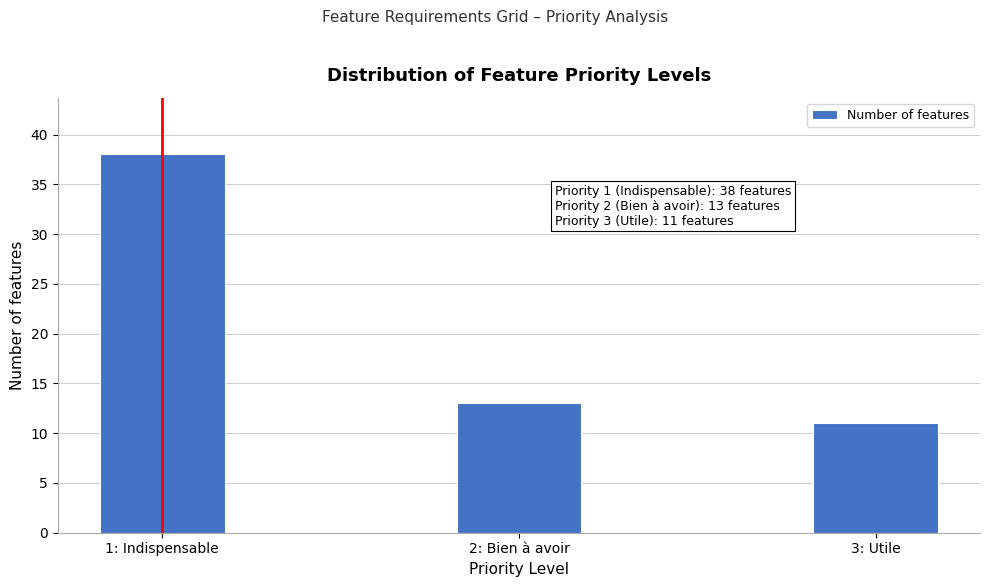

Reading left to right, list all the values displayed in this chart.

1: Indispensable=38	2: Bien à avoir=13	3: Utile=11